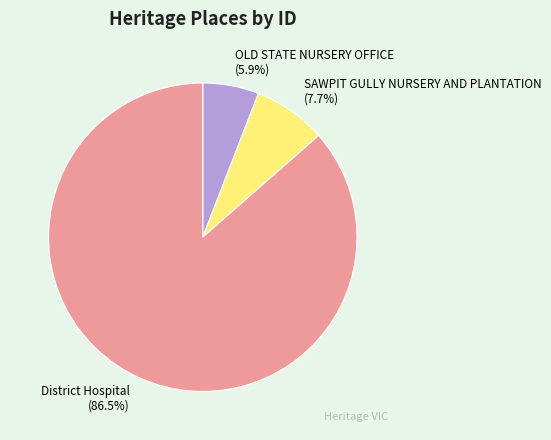

Which has a higher value, OLD STATE NURSERY OFFICE or District Hospital?

District Hospital